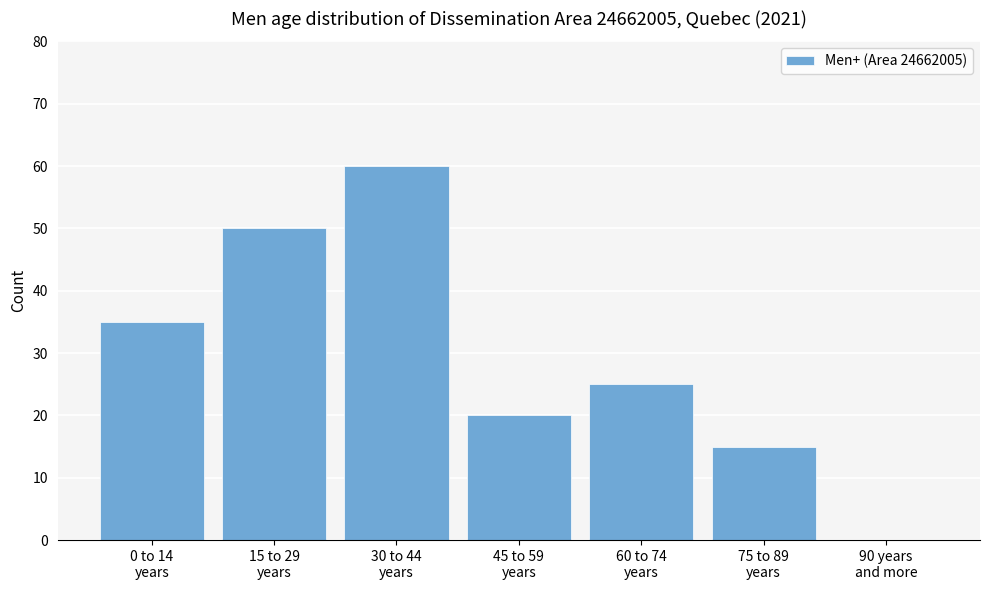

What is the sum of all values?

205